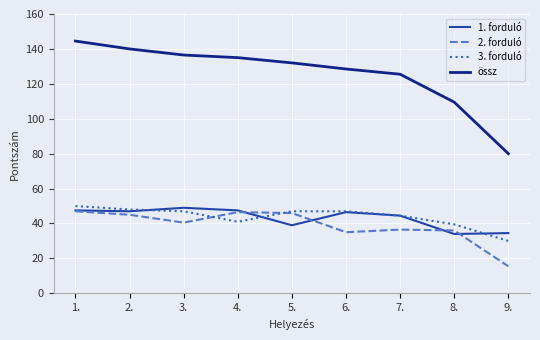

Is the value of össz at 4. greater than the value of 1. forduló at 4.?

Yes